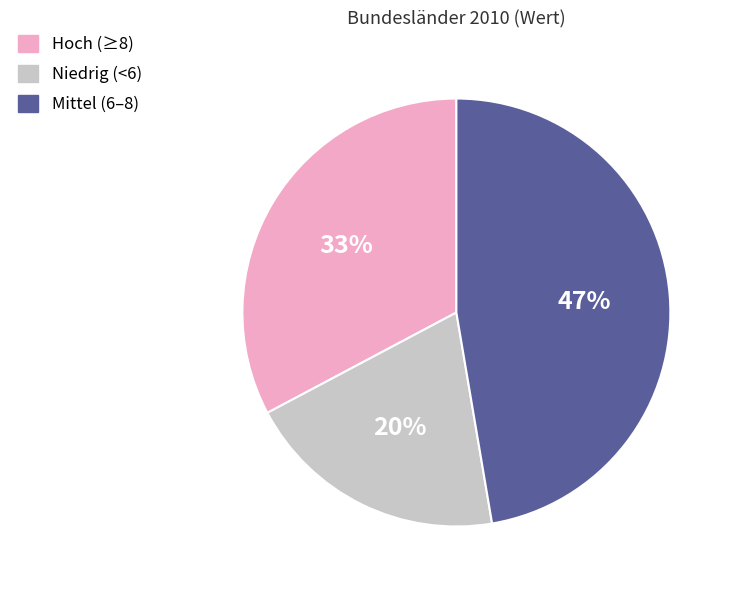

Which category has the biggest portion of the pie?

Mittel (6–8)